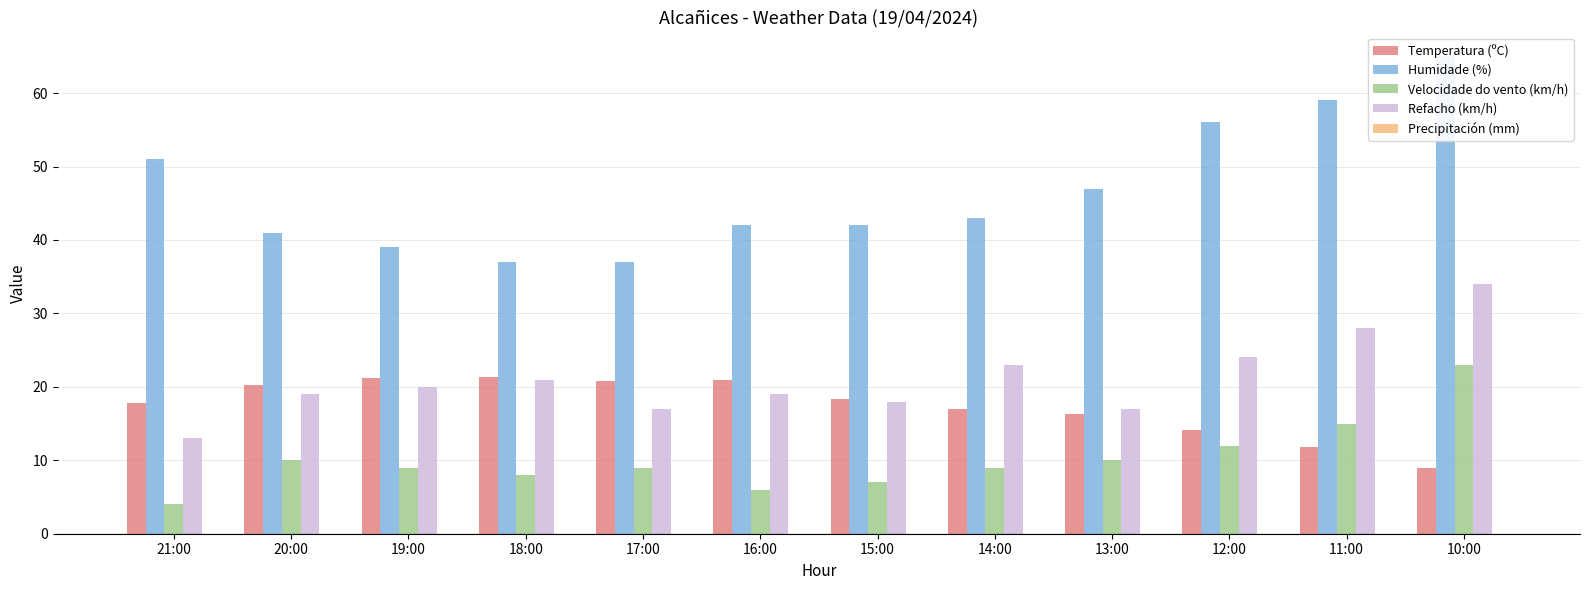

How many data points in Humidade (%) are above 43?

5